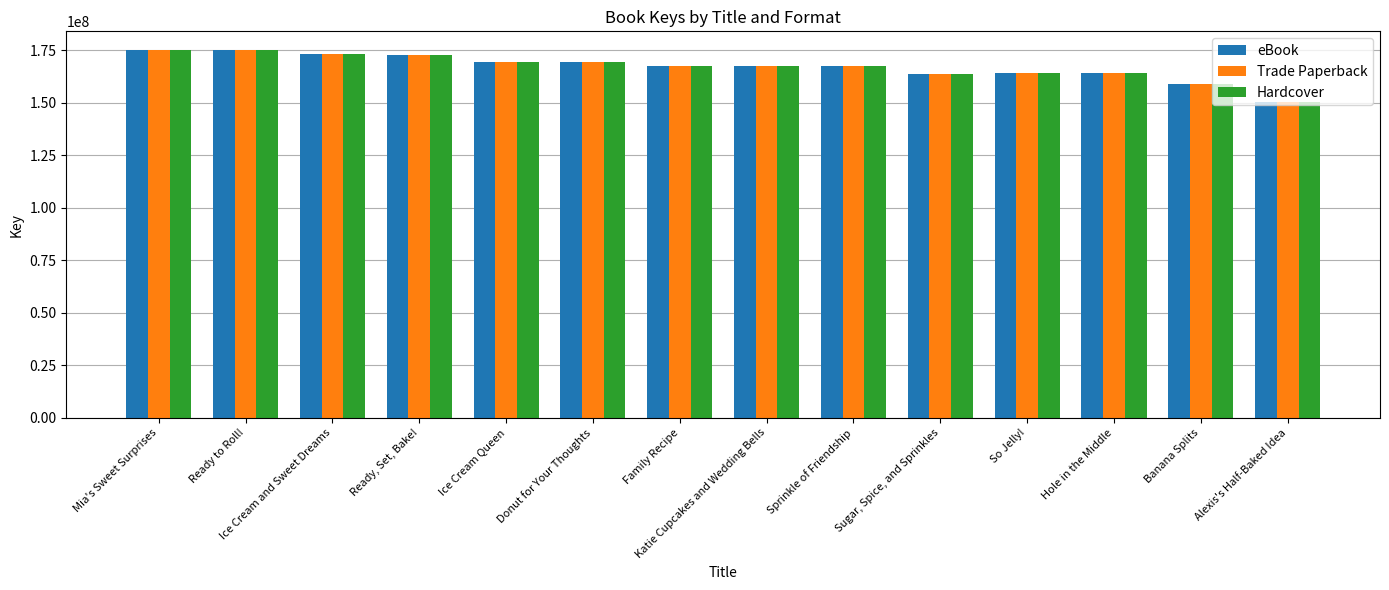

Read the eBook value at Ice Cream Queen.

169390673